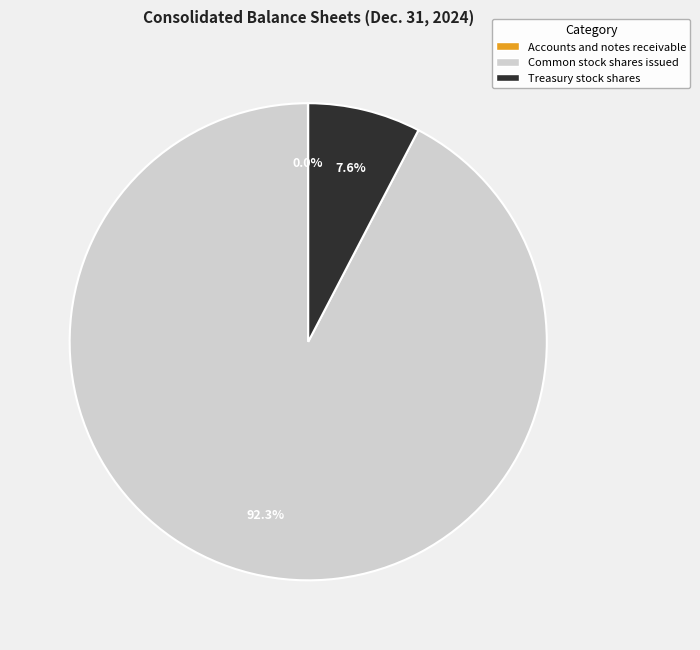

What portion of the pie excludes Treasury stock shares?

92.4%